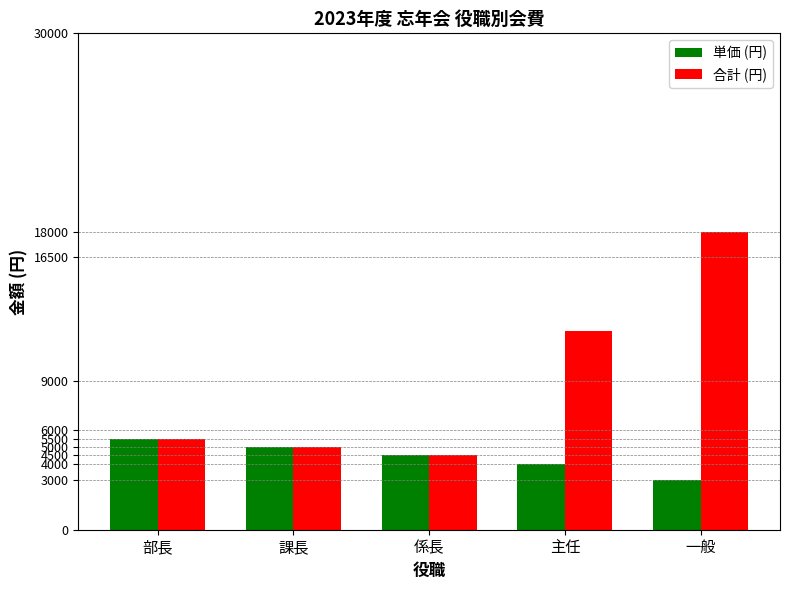

The 合計 (円) series shows 7471 at 課長. True or false?

False